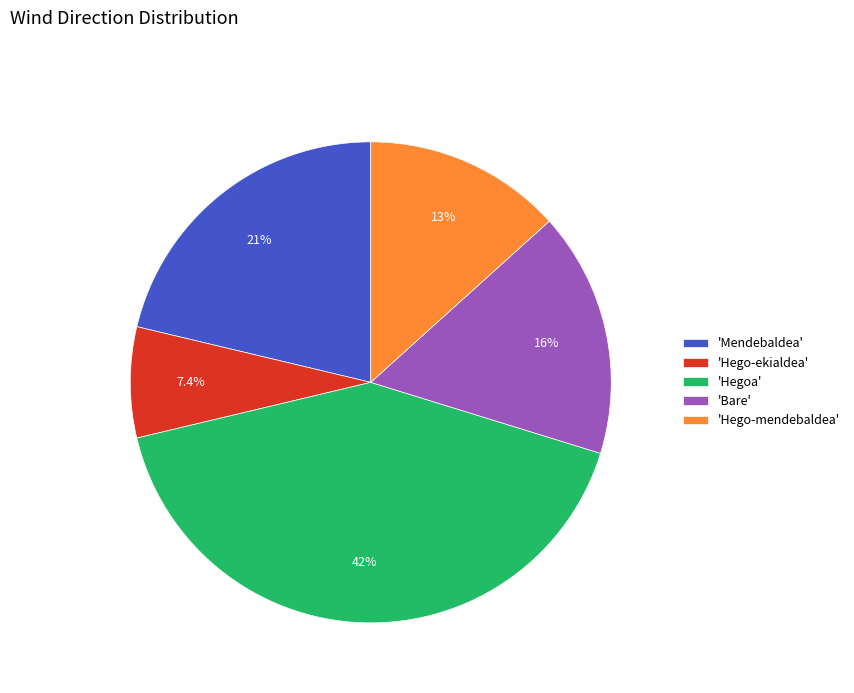

Which category has the biggest portion of the pie?

'Hegoa'